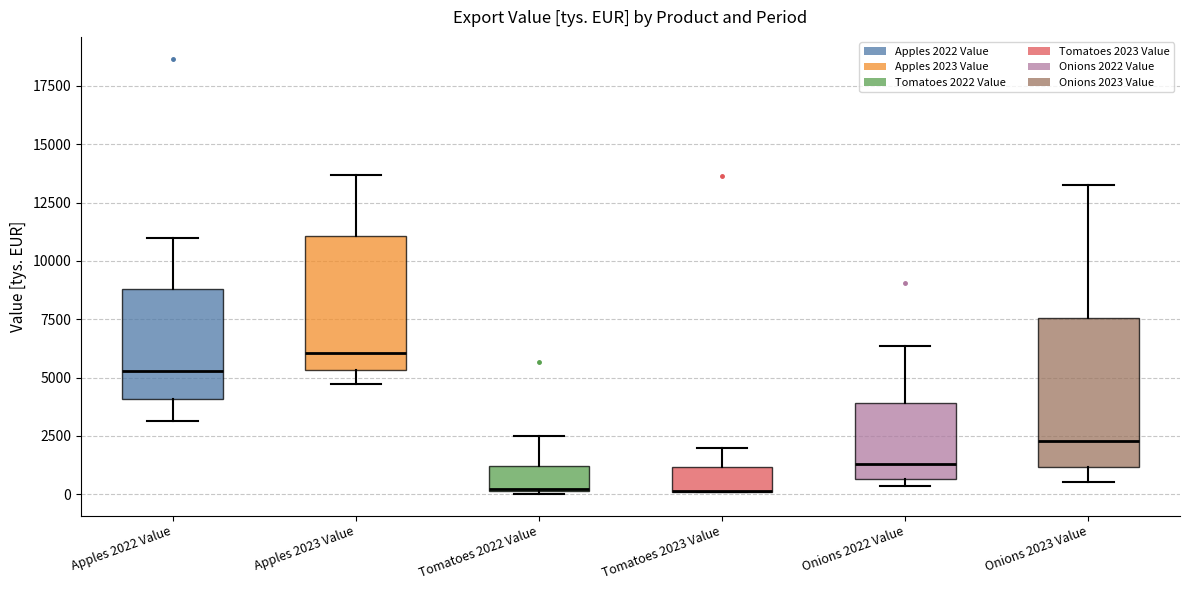

Where is the upper edge of the box for Tomatoes 2023 Value on the y-axis? The values are not printed on the chart, so give them approximately, as read against the axis.

1000